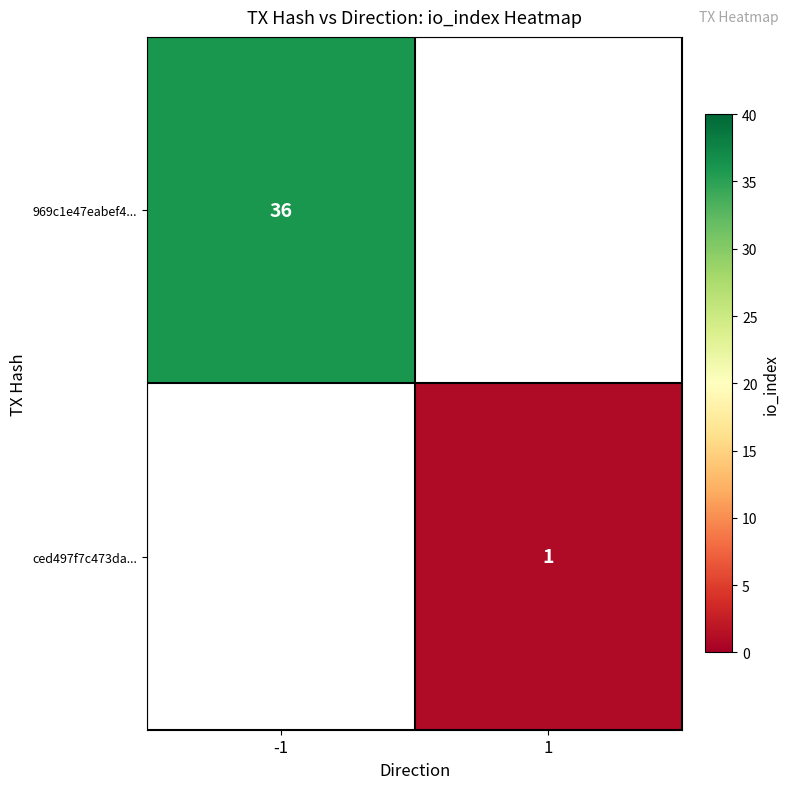

The ced497f7c473da... series shows 1 at 1. True or false?

True